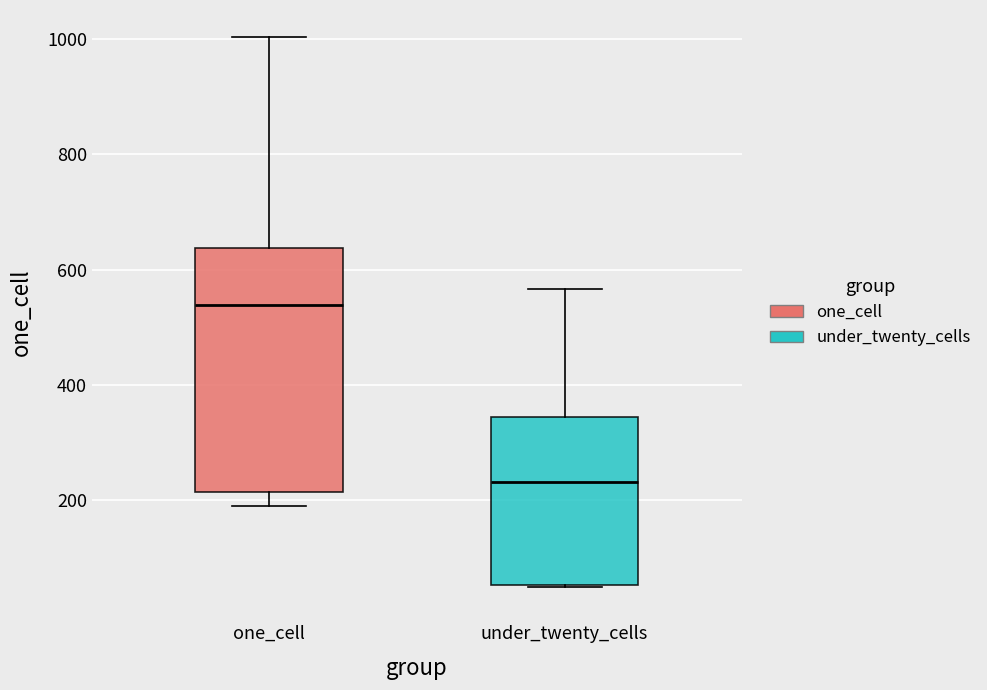

Reading left to right, read every box against the y-axis: the position of its median line, the range the box covers, and the ends of its whiskers. The values are not printed on the chart, so give them approximately, as read against the axis.

one_cell: median 540, box 220 to 640, whiskers 200 to 1000
under_twenty_cells: median 240, box 60 to 340, whiskers 60 to 560